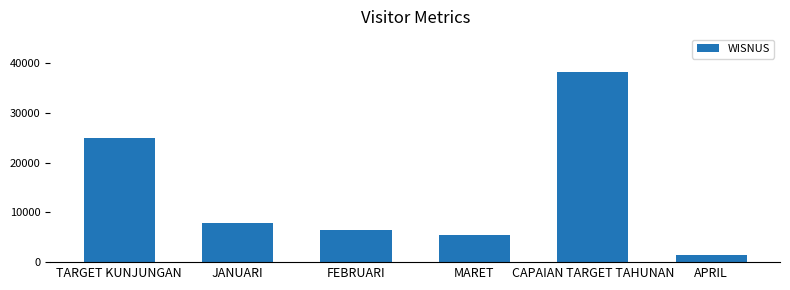

Reading left to right, transcribe all the data shown in this chart.

TARGET KUNJUNGAN=25000	JANUARI=7803	FEBRUARI=6384	MARET=5453	CAPAIAN TARGET TAHUNAN=38242	APRIL=1438